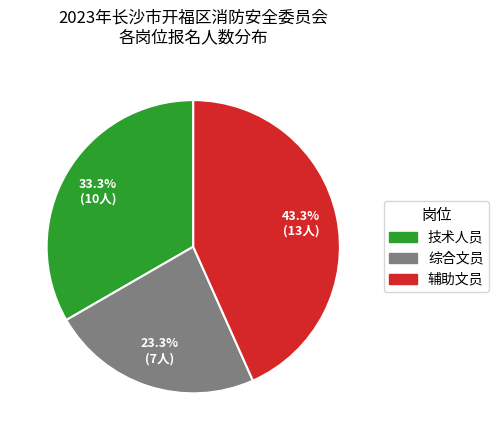

To the nearest percent, what percentage of the pie is 综合文员?

23%